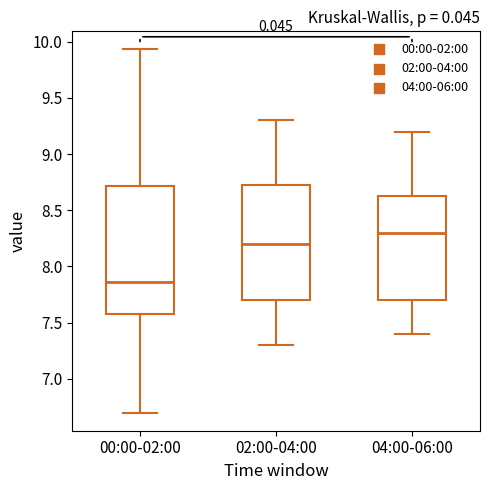

Reading left to right, transcribe this box plot: for each box, give where its median line is, the range the box spans, and where its two whiskers end, as read against the y-axis. The values are not printed on the chart, so give them approximately, as read against the axis.

00:00-02:00: median 7.85, box 7.60 to 8.70, whiskers 6.70 to 9.95
02:00-04:00: median 8.20, box 7.70 to 8.75, whiskers 7.30 to 9.30
04:00-06:00: median 8.30, box 7.70 to 8.65, whiskers 7.40 to 9.20